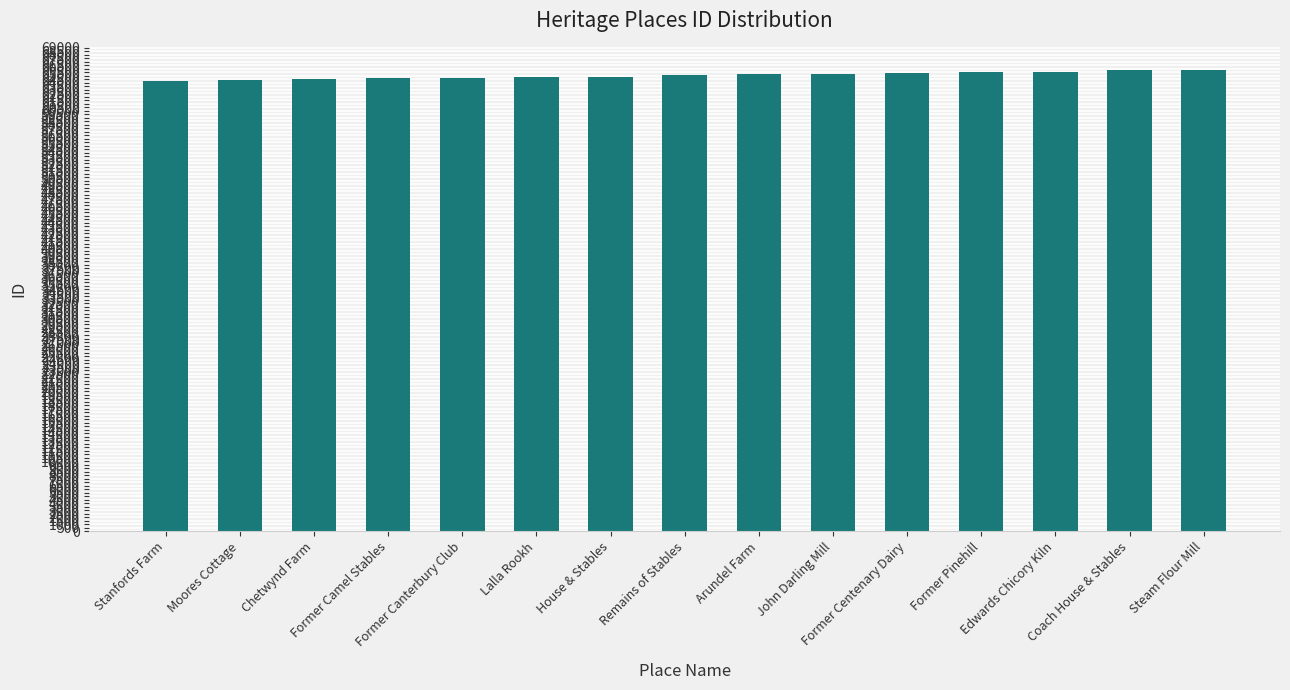

What is the sum of the values at Coach House & Stables and Edwards Chicory Kiln?

131382